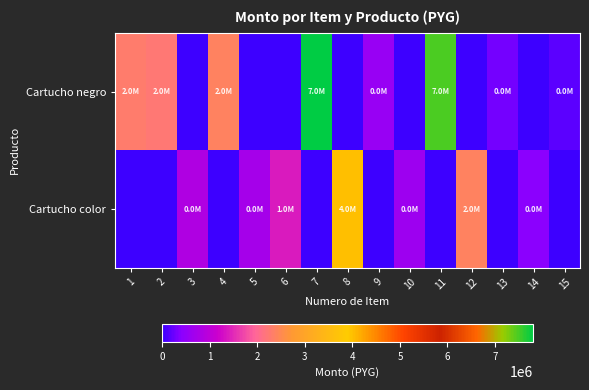

At which category is the sum across all series the highest?

7